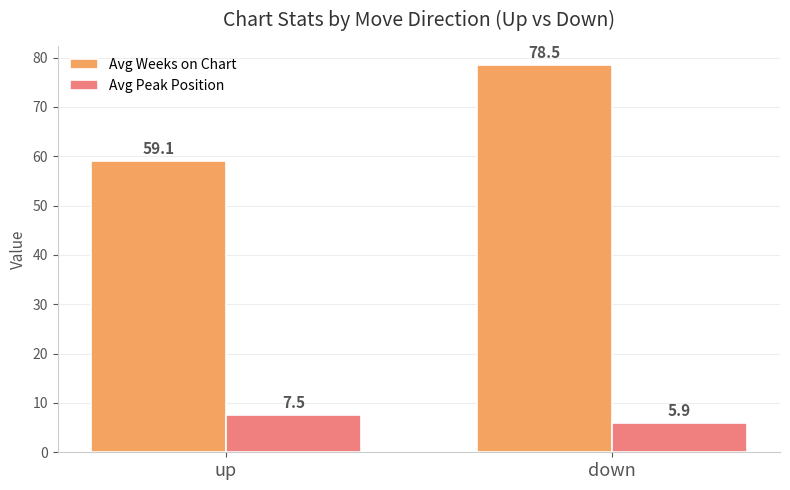

What is the approximate value of Avg Peak Position at up?

7.5